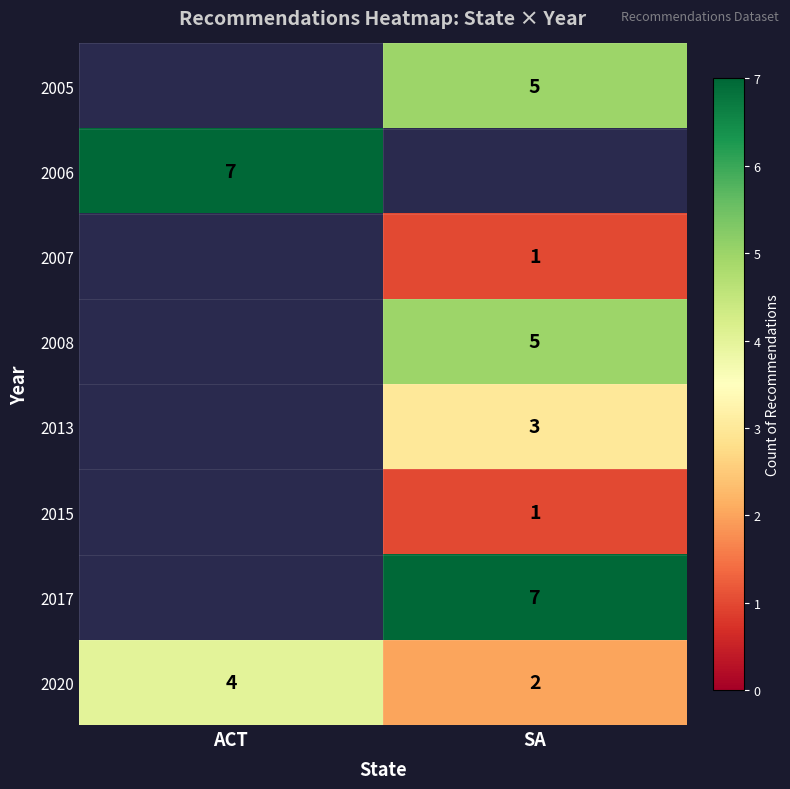

How many categories are shown in the chart?

2